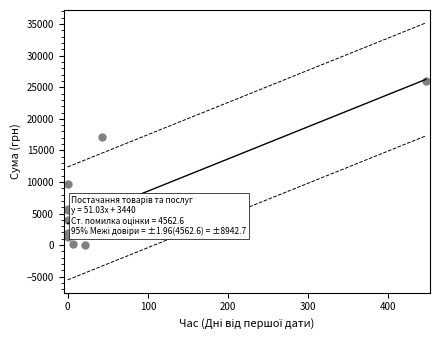

What is the greatest value displayed?

26000.0